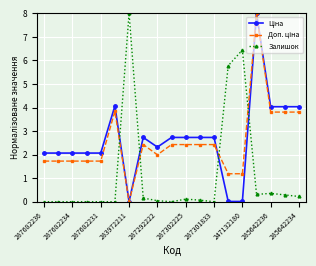

True or false: Залишок has more than 1 interior local peaks.

True